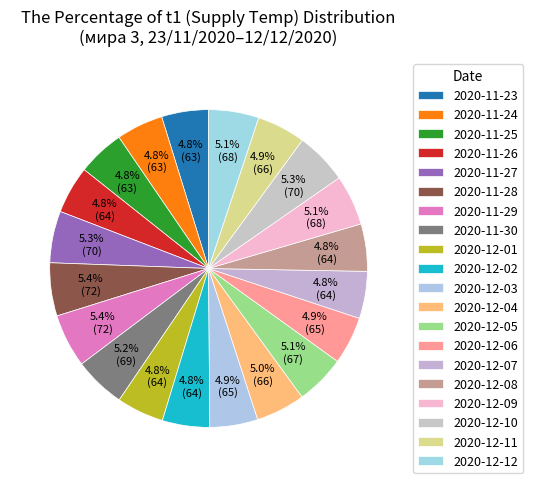

Count the number of slices in the pie.

20